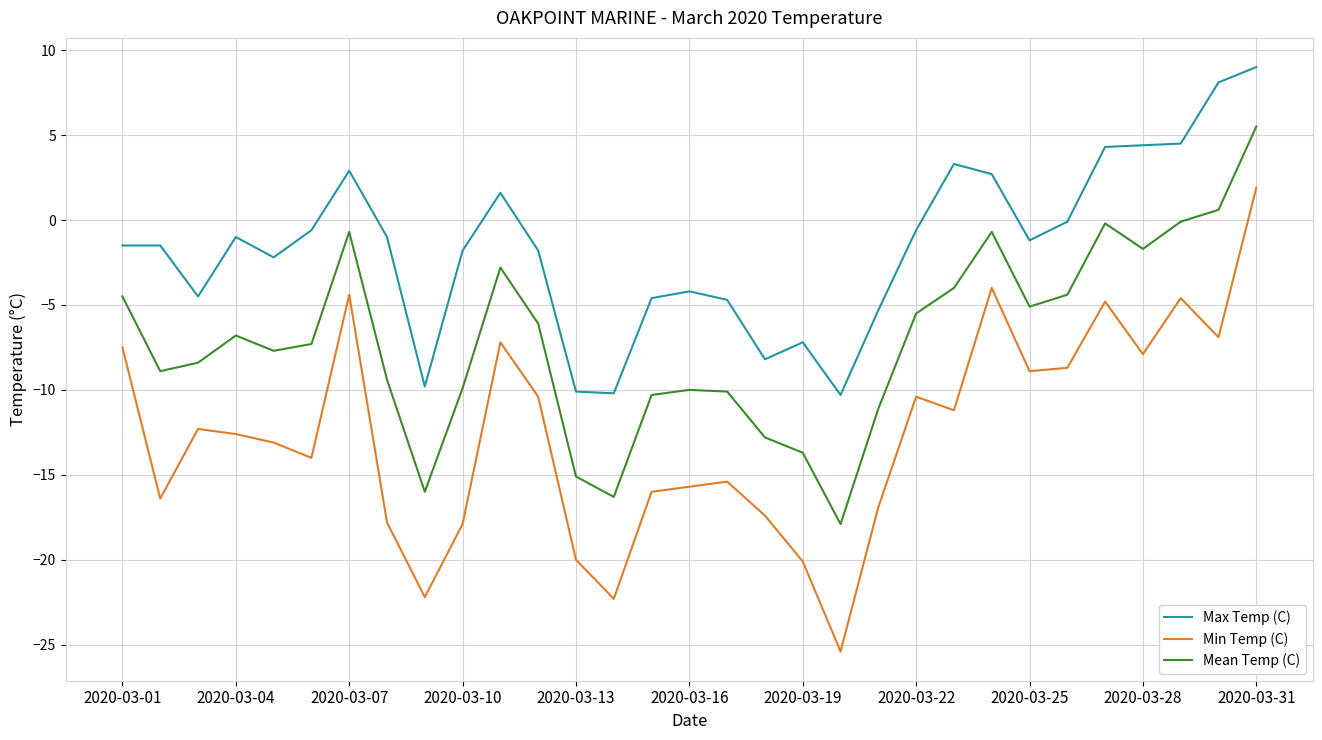

What is the minimum value for Mean Temp (C)?

-17.9